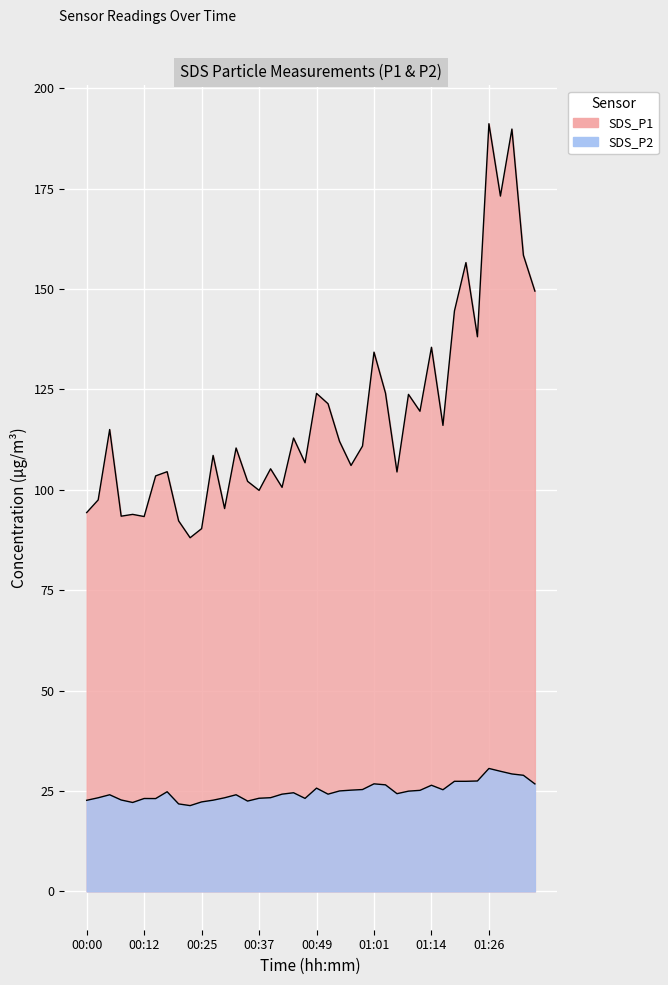

Reading left to right, transcribe all the data shown in this chart.

SDS_P1: 00:00=94.3	00:03=97.5	00:05=115.0	00:08=93.4	00:10=93.9	00:12=93.3	00:15=103.5	00:17=104.5	00:20=92.2	00:22=88.0	00:25=90.3	00:27=108.5	00:30=95.3	00:32=110.4	00:34=102.1	00:37=99.8	00:39=105.2	00:42=100.6	00:44=112.9	00:47=106.7	00:49=124.0	00:51=121.4	00:54=112.0	00:56=106.0	00:59=110.9	01:01=134.3	01:04=124.1	01:06=104.4	01:09=123.8	01:11=119.5	01:14=135.5	01:16=116.0	01:19=144.5	01:21=156.6	01:23=138.1	01:26=191.2	01:28=173.1	01:31=189.8	01:33=158.4	01:36=149.5
SDS_P2: 00:00=22.7	00:03=23.3	00:05=24.1	00:08=22.8	00:10=22.1	00:12=23.1	00:15=23.1	00:17=24.8	00:20=21.8	00:22=21.4	00:25=22.3	00:27=22.7	00:30=23.3	00:32=24.1	00:34=22.5	00:37=23.2	00:39=23.3	00:42=24.2	00:44=24.6	00:47=23.1	00:49=25.7	00:51=24.2	00:54=25.0	00:56=25.2	00:59=25.4	01:01=26.8	01:04=26.5	01:06=24.3	01:09=24.9	01:11=25.1	01:14=26.4	01:16=25.3	01:19=27.4	01:21=27.4	01:23=27.5	01:26=30.6	01:28=29.9	01:31=29.2	01:33=28.9	01:36=26.8